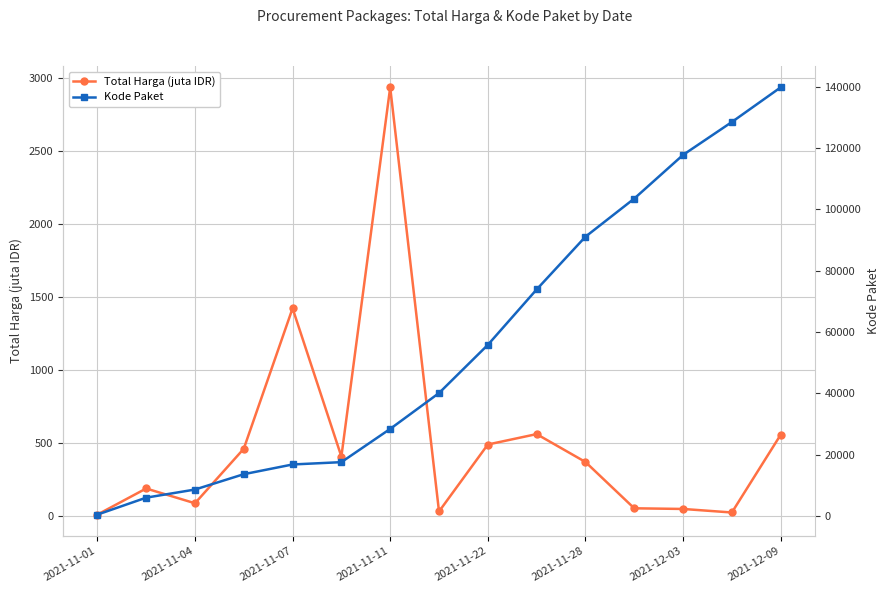

How many lines are shown in the chart?

2